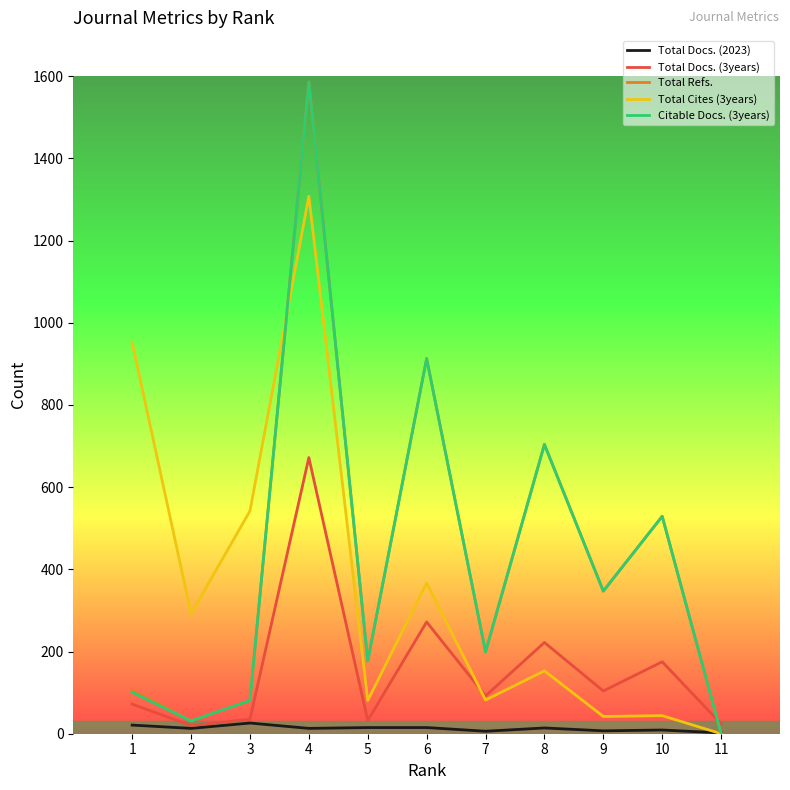

Is it true that Total Refs. equals 199 at 7?

True